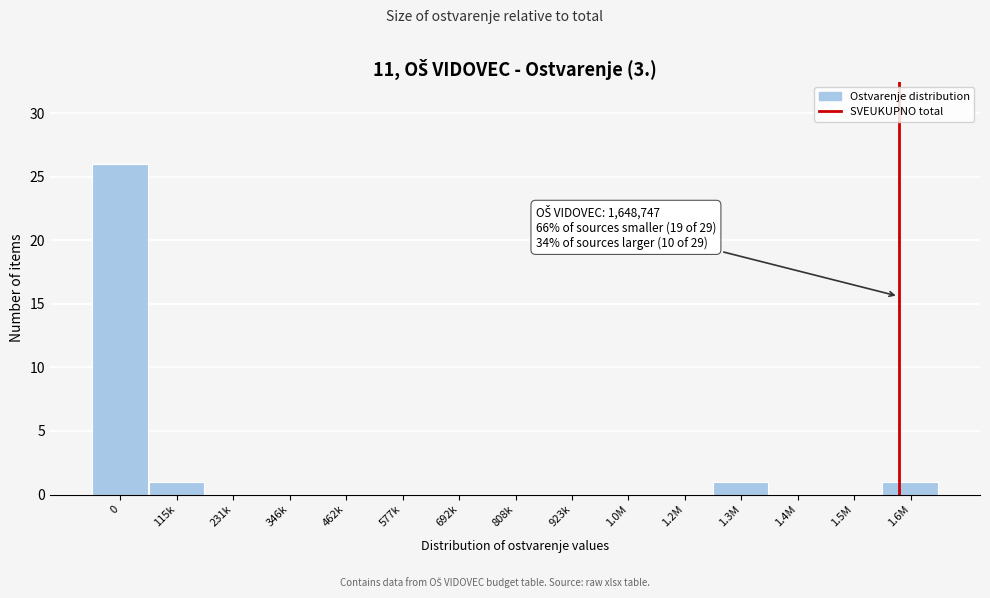

Reading left to right, transcribe all the data shown in this chart.

0=26	115k=1	231k=0	346k=0	462k=0	577k=0	692k=0	808k=0	923k=0	1.0M=0	1.2M=0	1.3M=1	1.4M=0	1.5M=0	1.6M=1